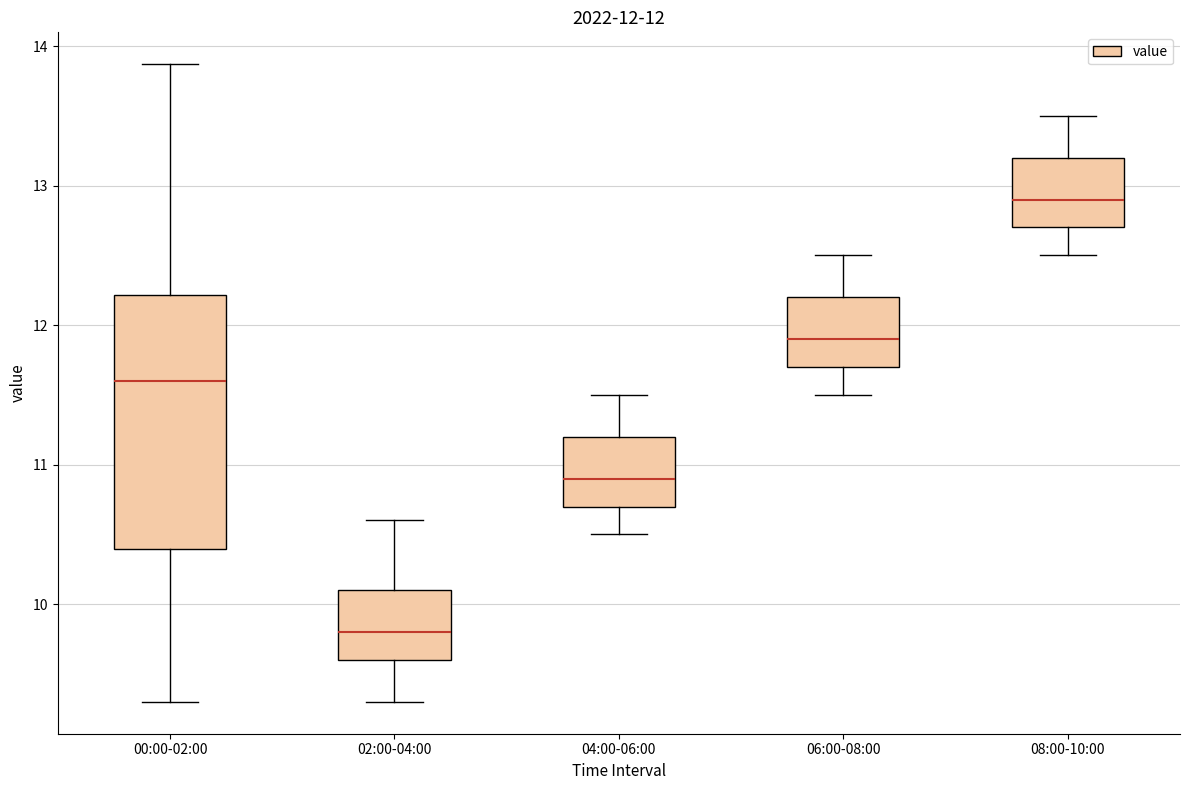

Which box's median line is the highest?

08:00-10:00